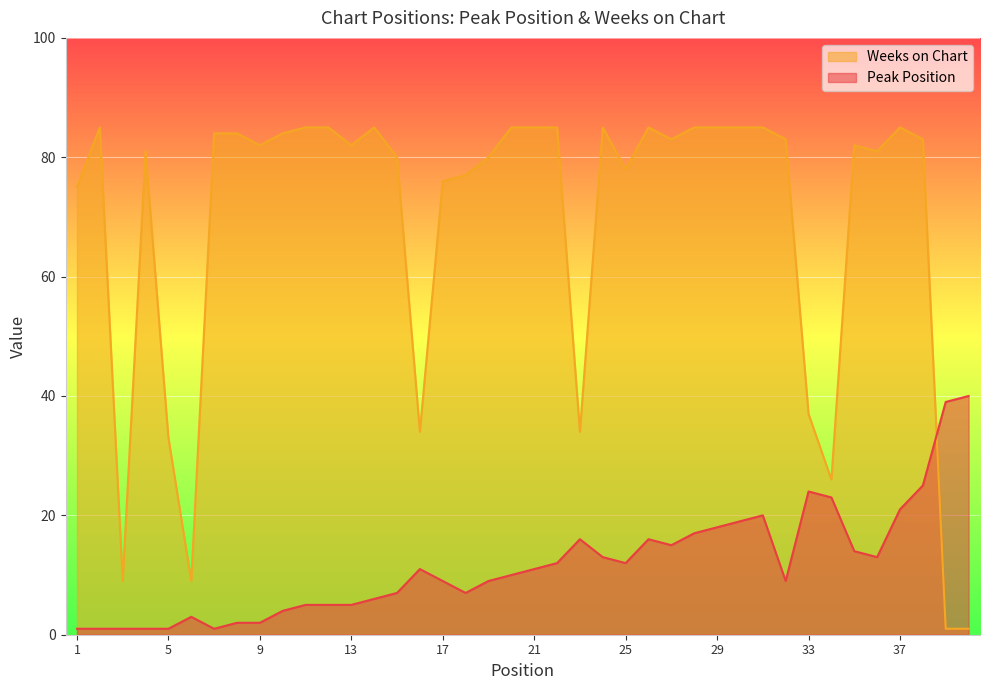

Between which two adjacent categories do Weeks on Chart and Peak Position first intersect?

38 and 39